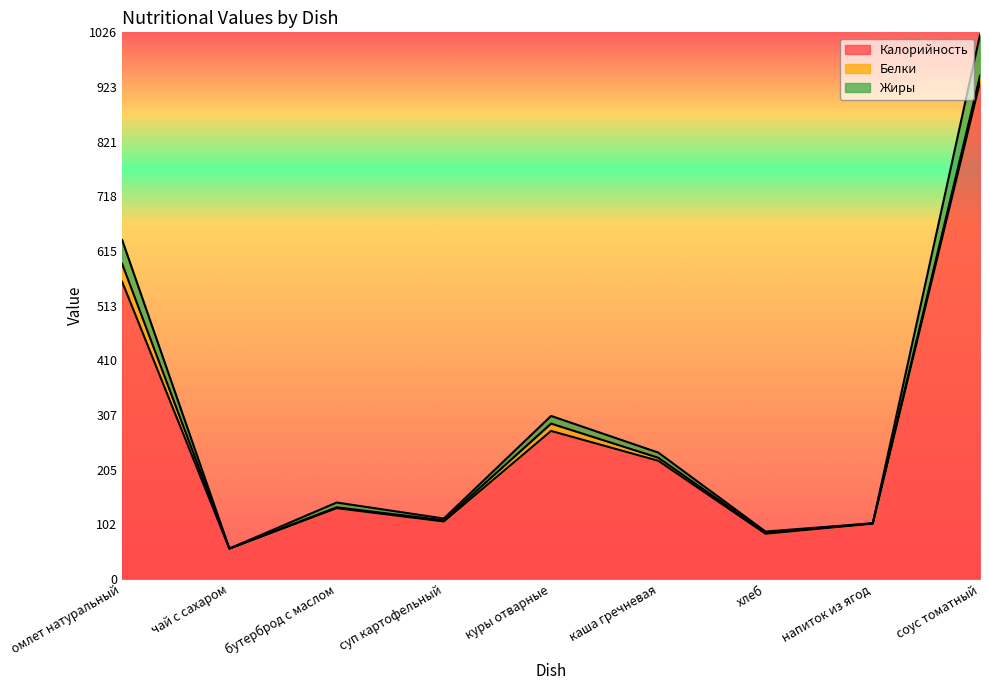

Is it true that Жиры equals 37.0 at суп картофельный?

False